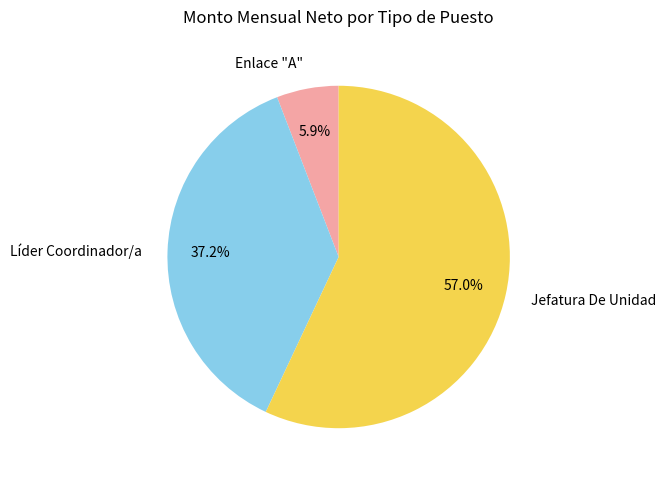

Is there any slice that represents more than half of the pie?

Yes